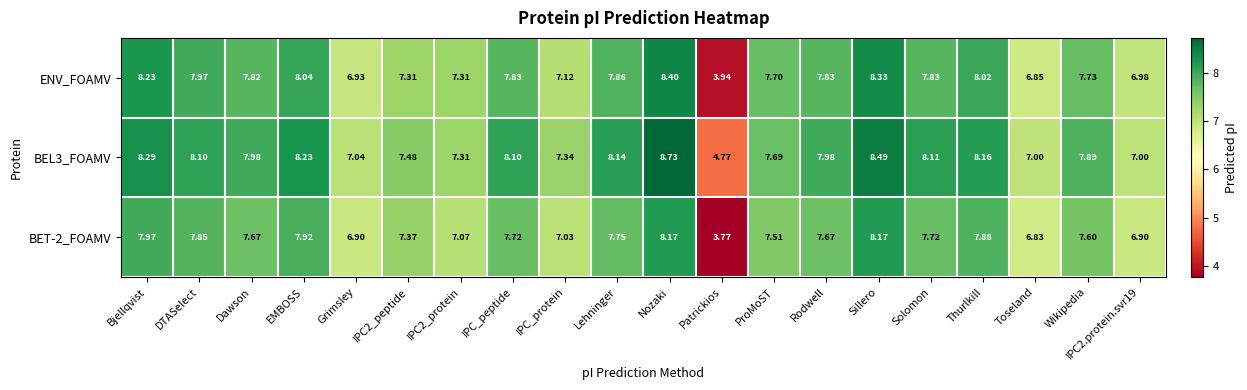

Which series has the widest spread of values?

ENV_FOAMV